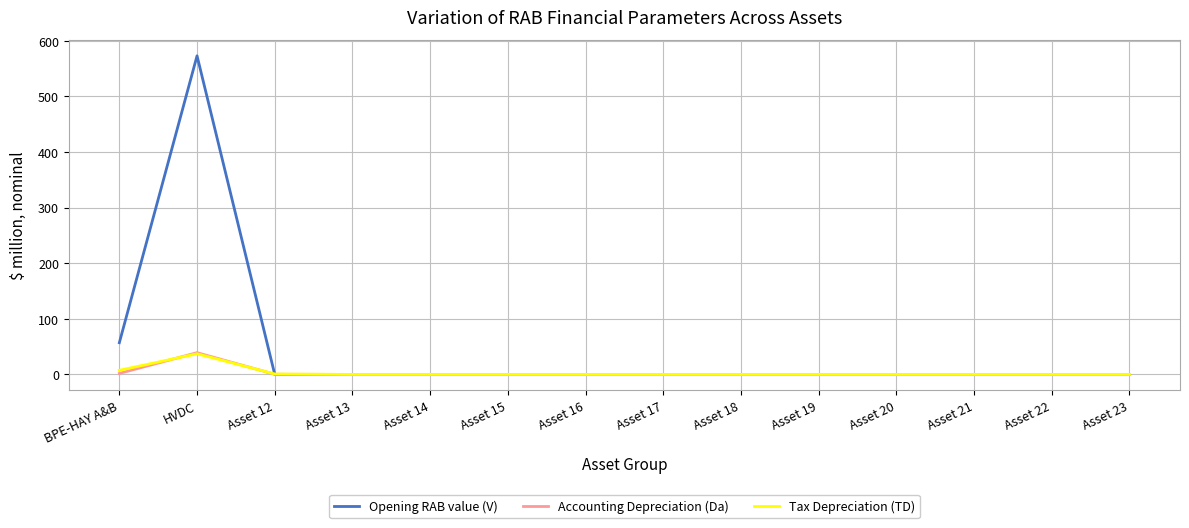

What position from the right is Asset 20?

4